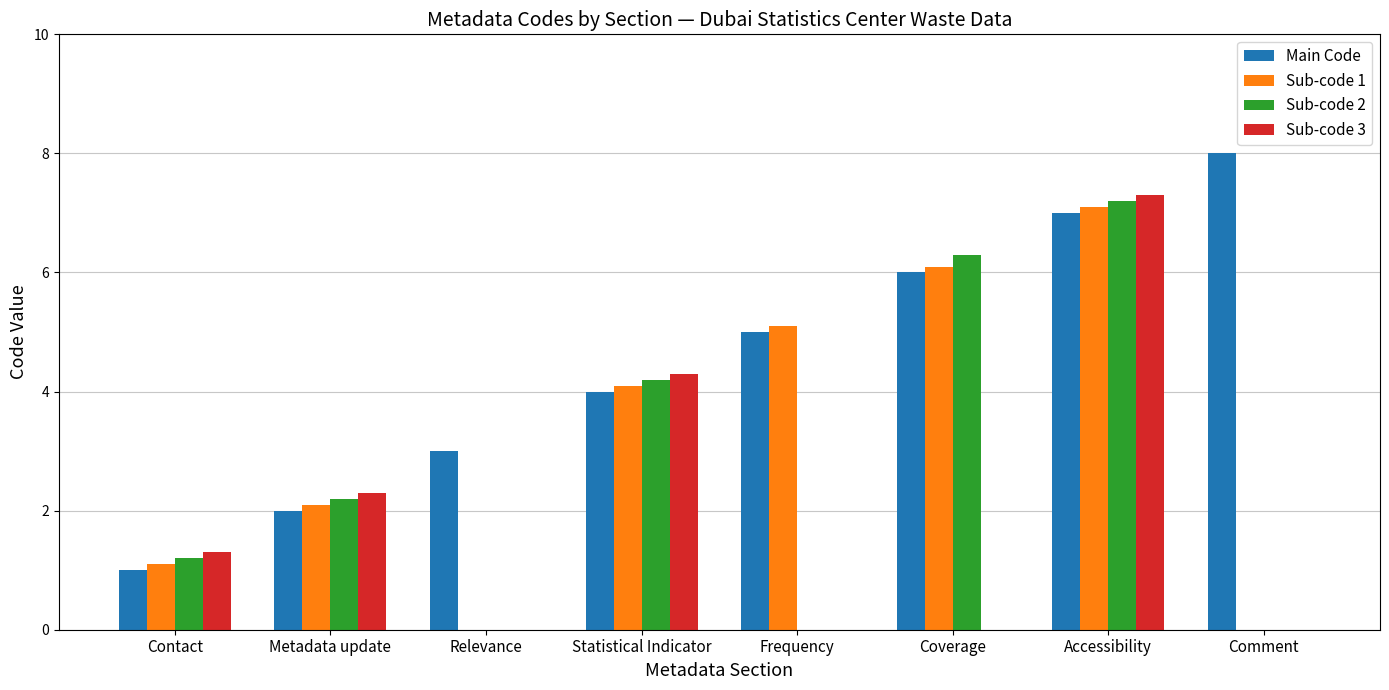

Which series has the largest total across all categories?

Main Code